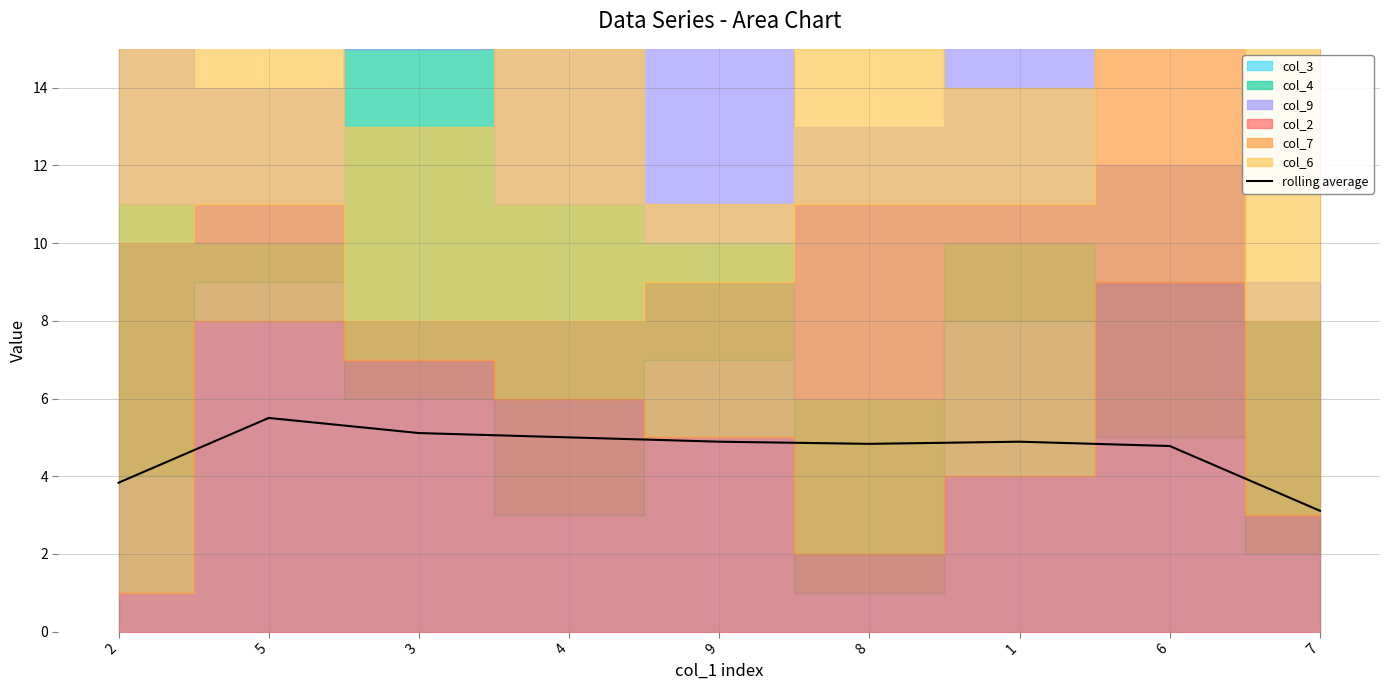

Reading left to right, list all the values displayed in this chart.

2=3.8	5=5.5	3=5.1	4=5.0	9=4.9	8=4.8	1=4.9	6=4.8	7=3.1